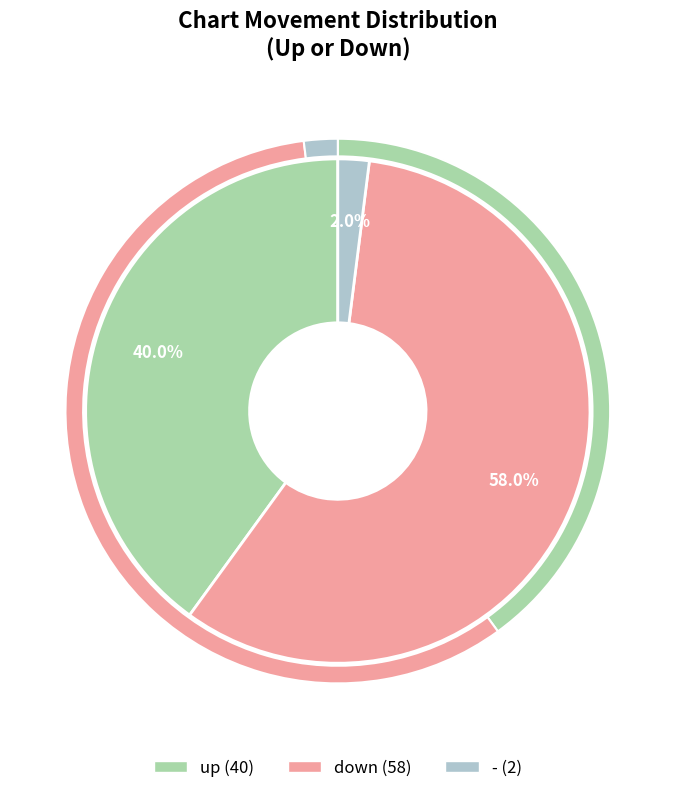

Combined, do - and down account for over 50%?

Yes